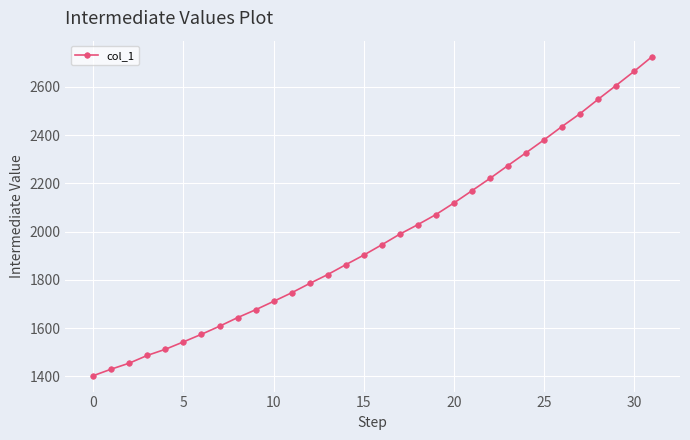

True or false: there are more than 1 points higher than both neighbors.

False